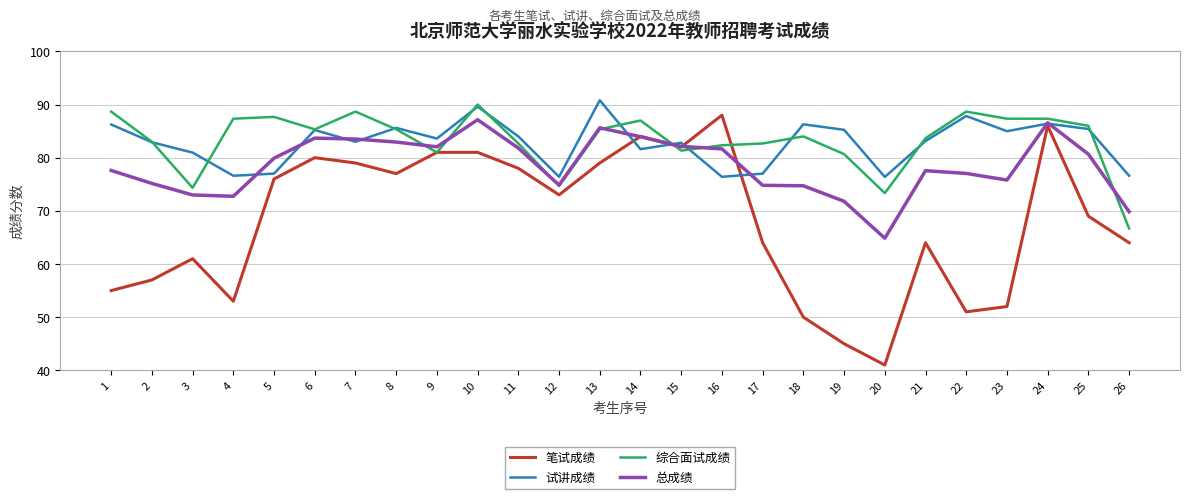

True or false: 总成绩 has more than 0 points higher than both neighbors.

True